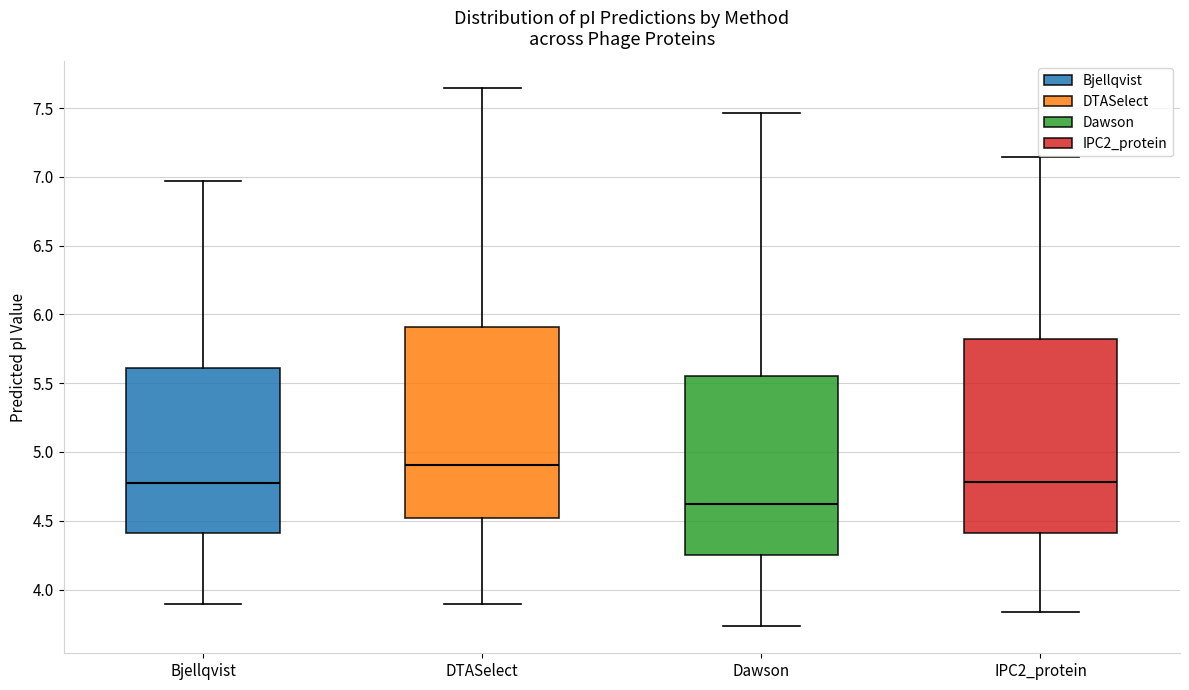

Which box's median line is the lowest?

Dawson